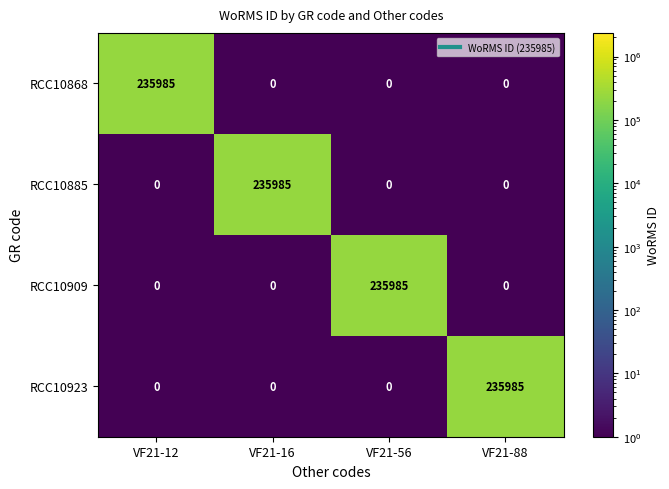

At which label does RCC10923 reach its peak?

VF21-88